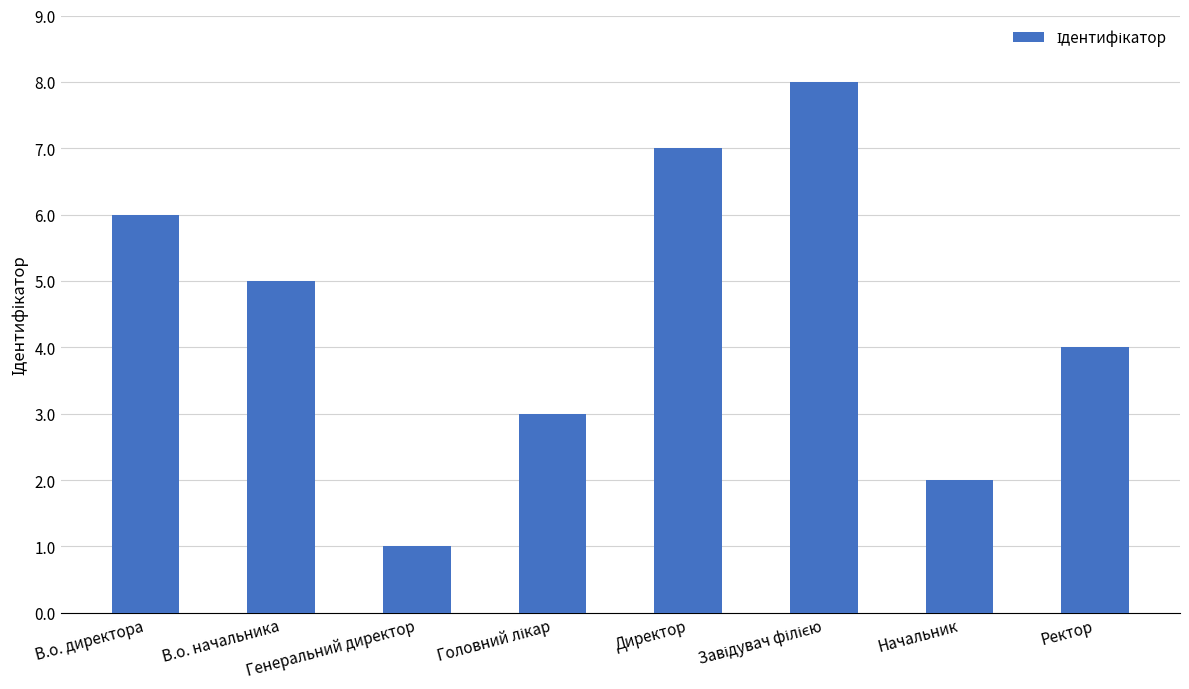

The value at Директор is 11. True or false?

False